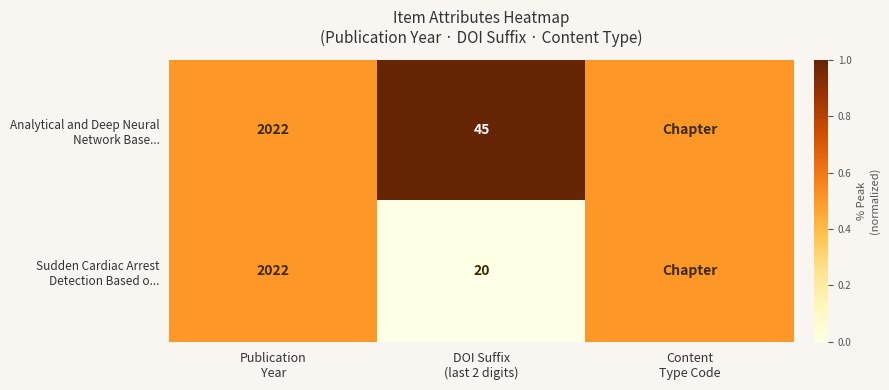

How many data points does each series have?

3